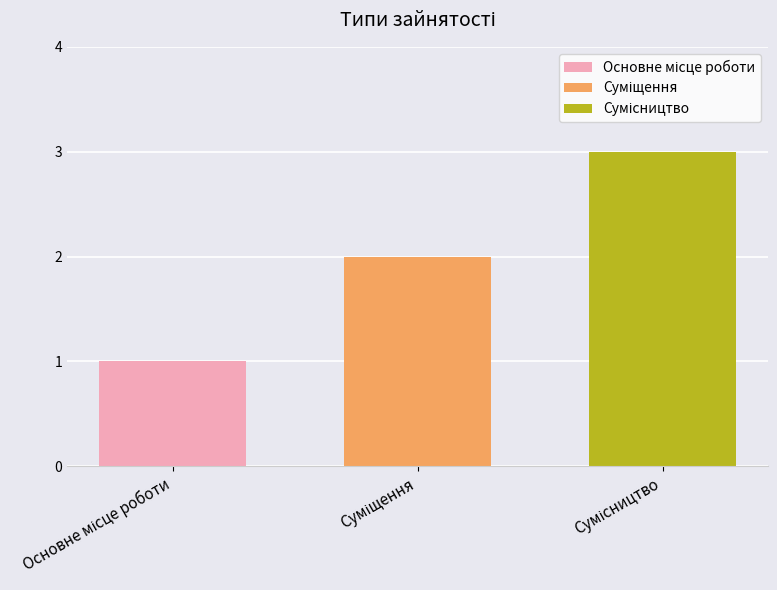

What is the greatest value displayed?

3